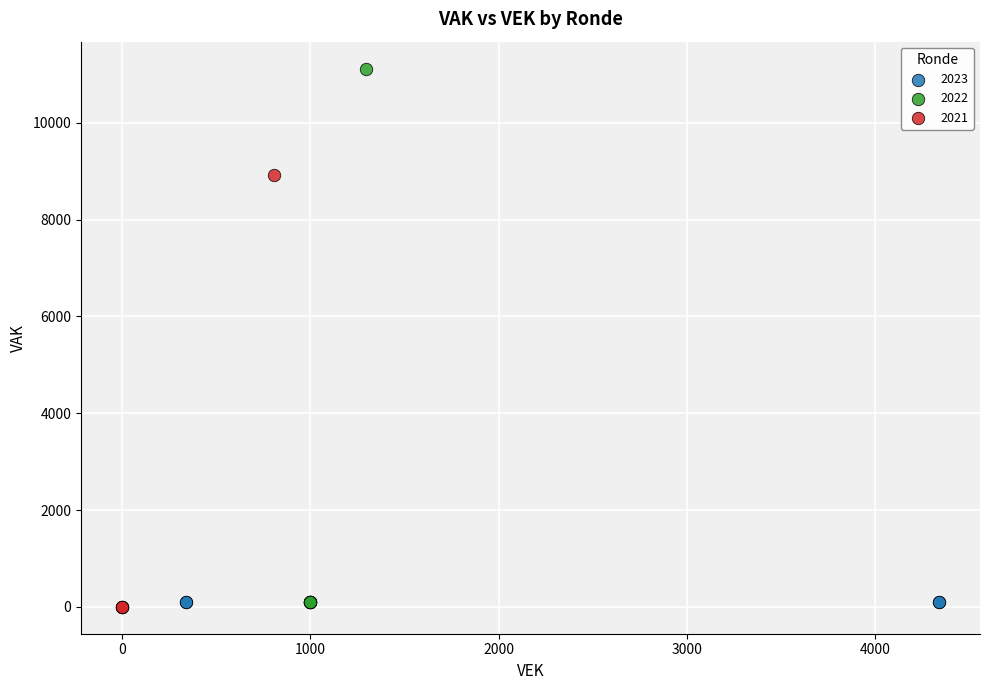

Which series reaches the maximum Y coordinate?

2022